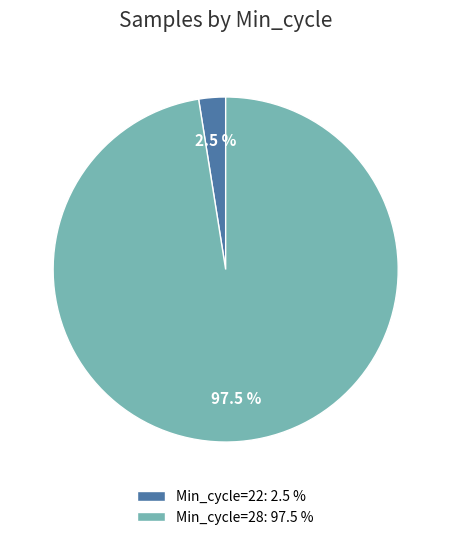

Which category has the biggest portion of the pie?

Min_cycle=28: 97.5 %